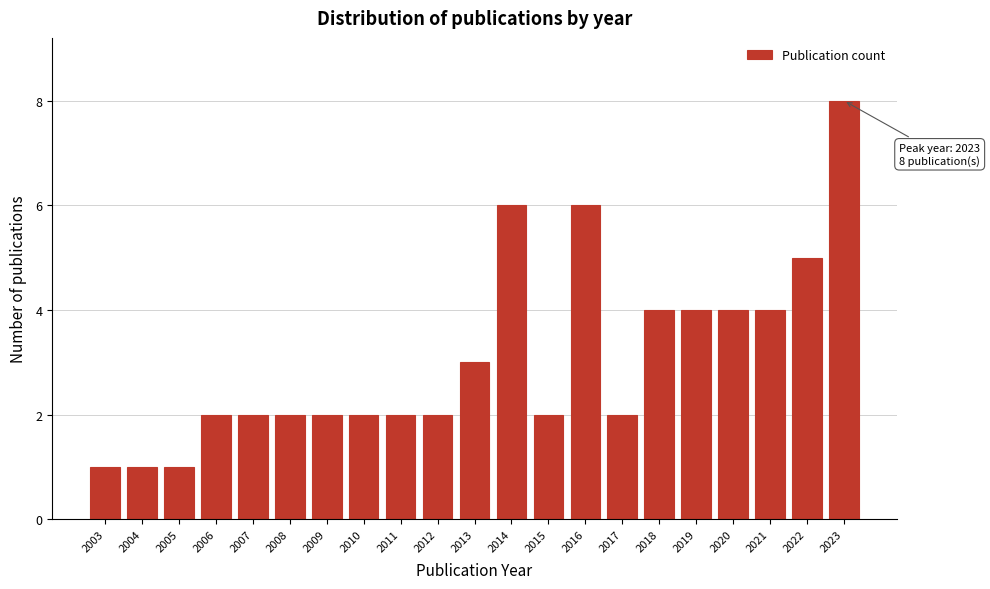

Reading right to left, list all the values displayed in this chart.

2023=8	2022=5	2021=4	2020=4	2019=4	2018=4	2017=2	2016=6	2015=2	2014=6	2013=3	2012=2	2011=2	2010=2	2009=2	2008=2	2007=2	2006=2	2005=1	2004=1	2003=1